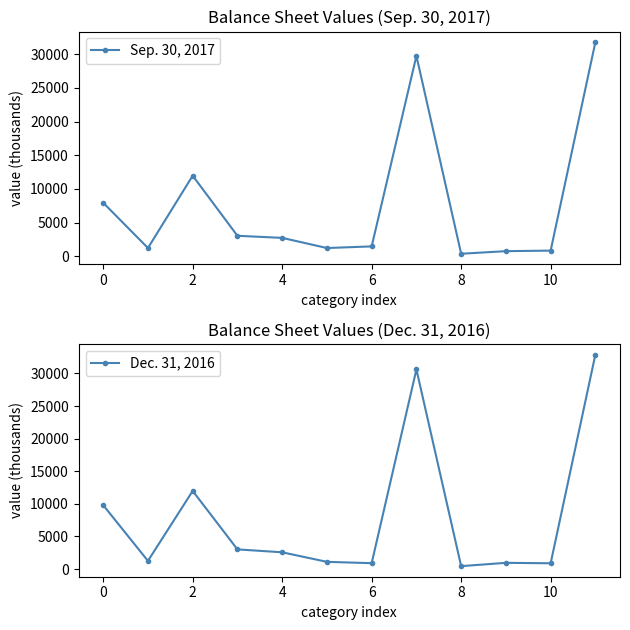

Where is Dec. 31, 2016 nearest to the value 16676?

2